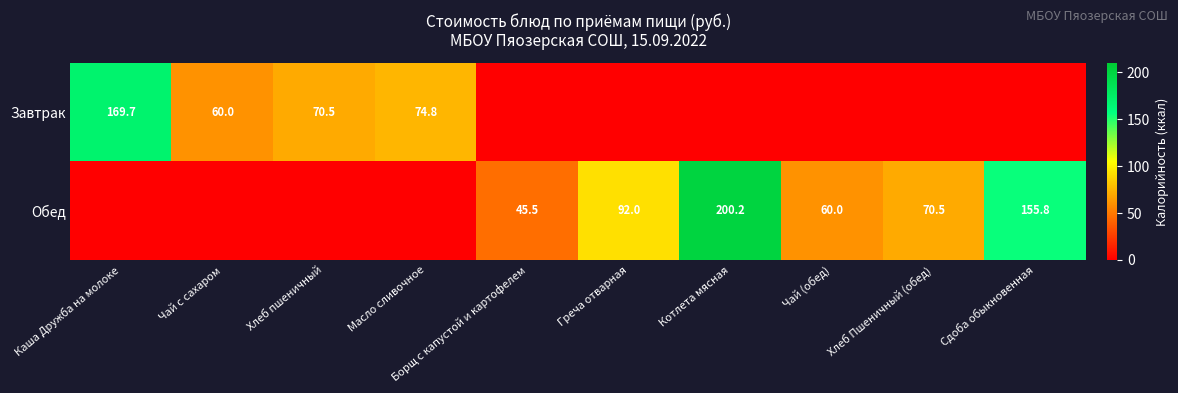

The Обед series shows 70.5 at Хлеб Пшеничный (обед). True or false?

True